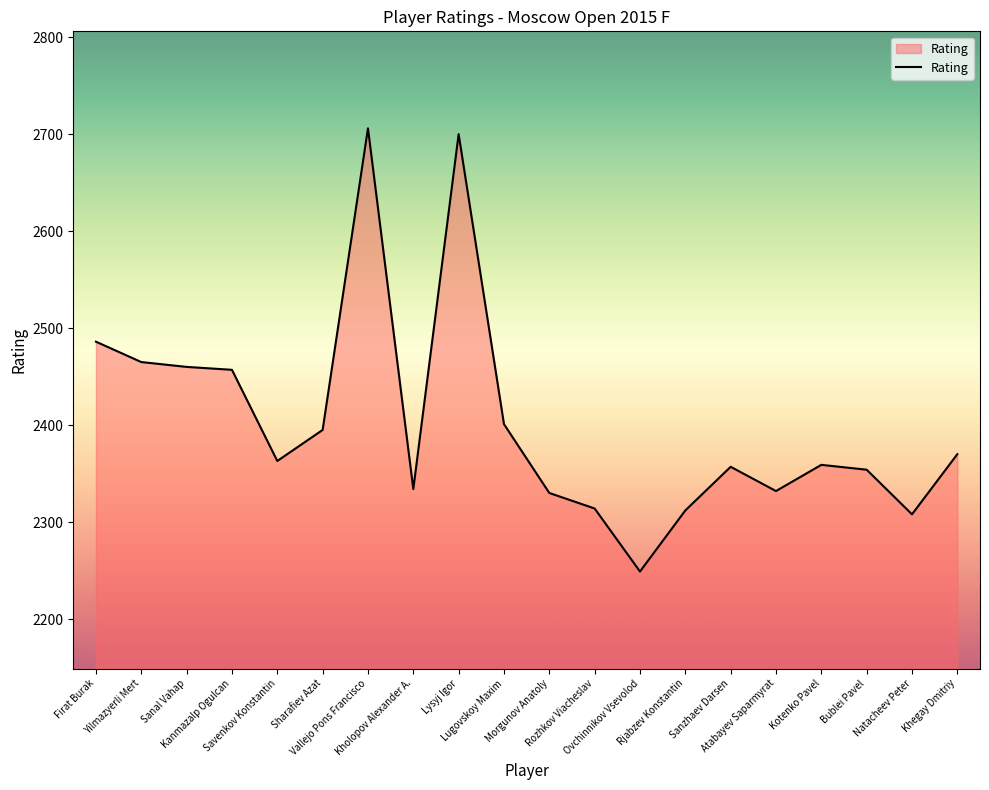

What is the maximum value shown in the chart?

2706